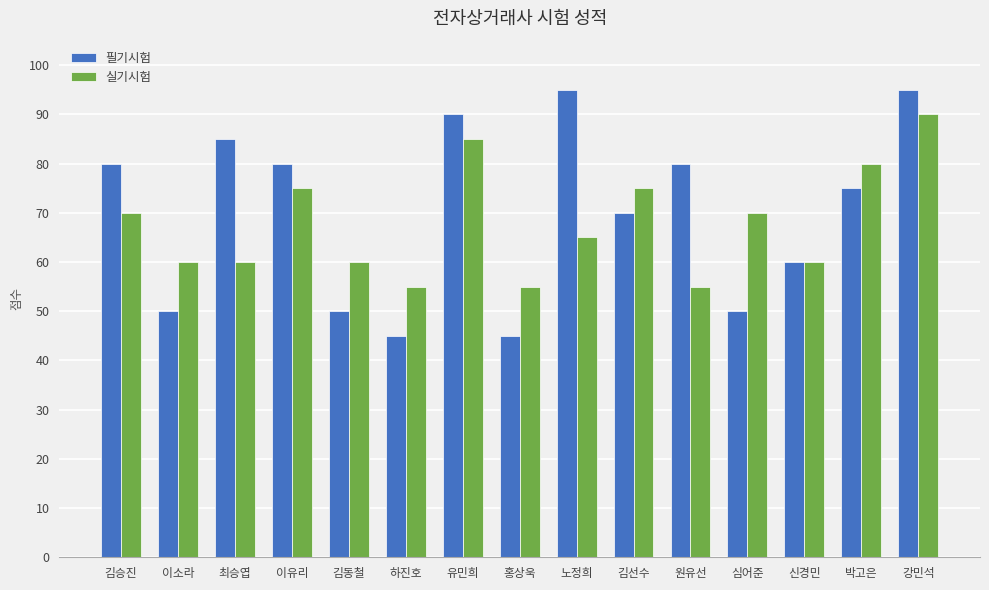

What is the greatest value displayed?

95